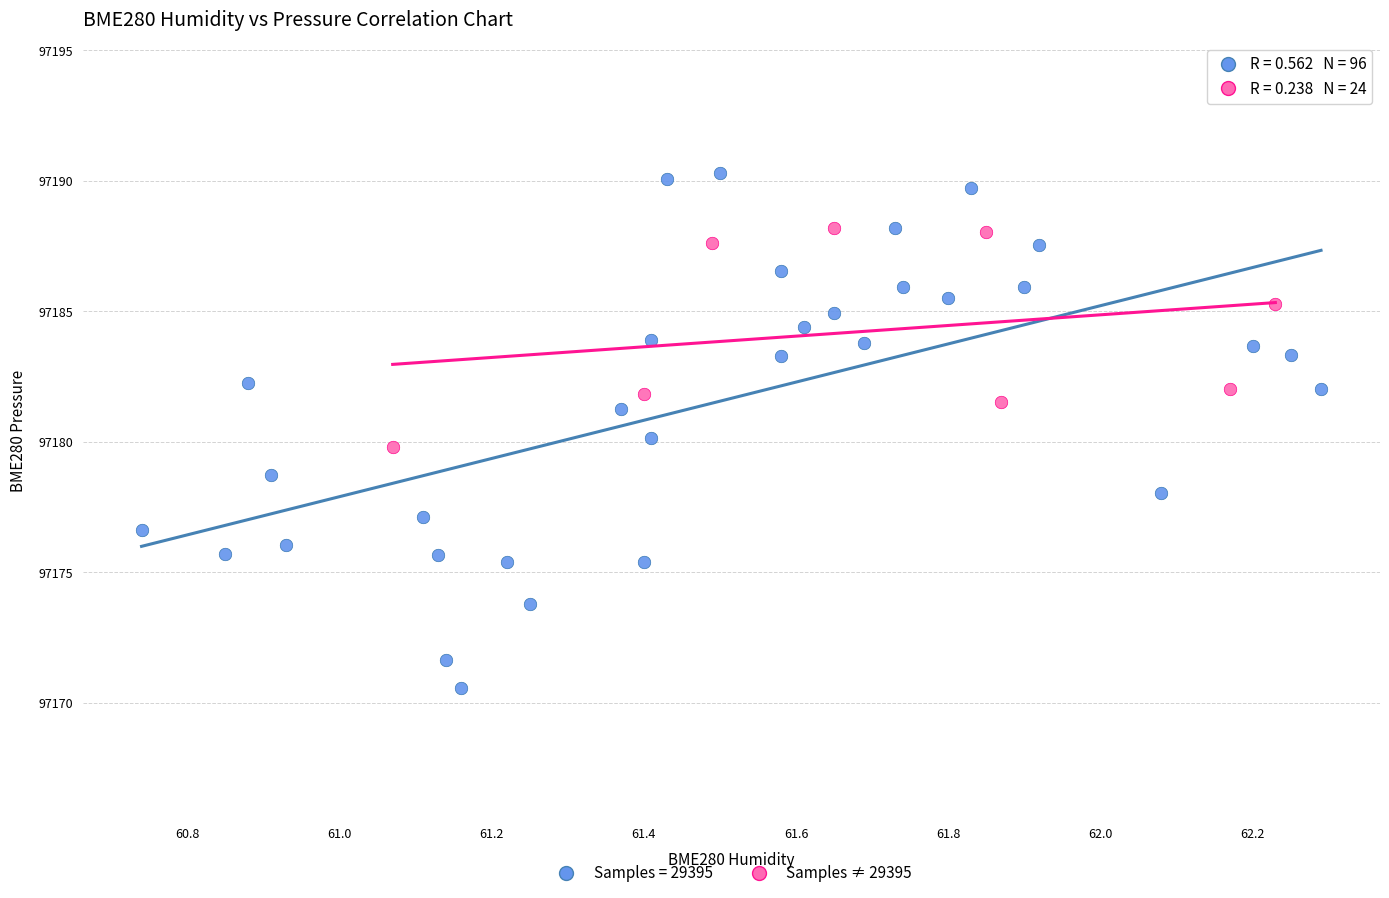

Which series reaches the minimum Y coordinate?

Samples = 29395